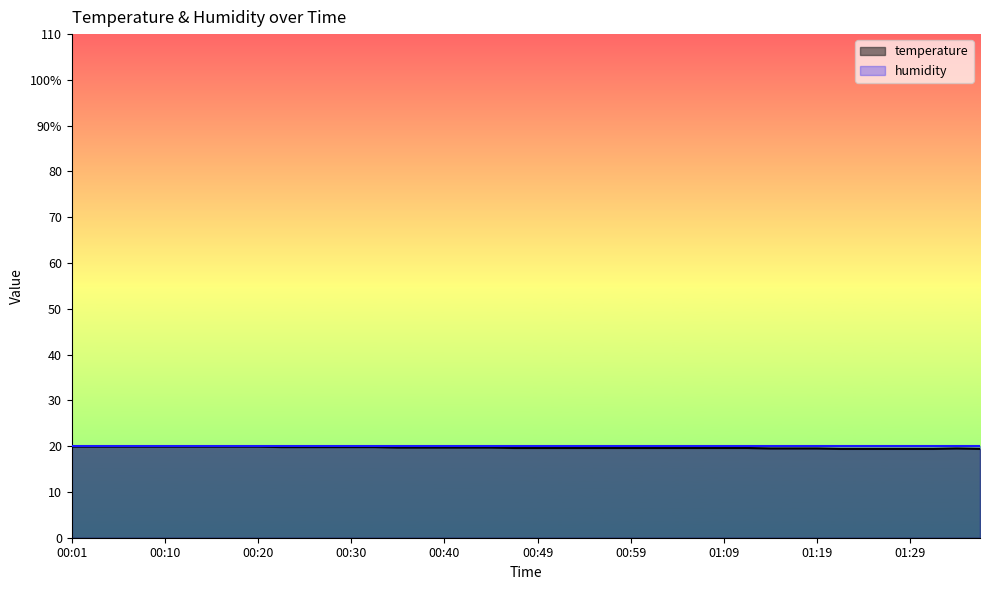

What is the sum of all values?

786.6